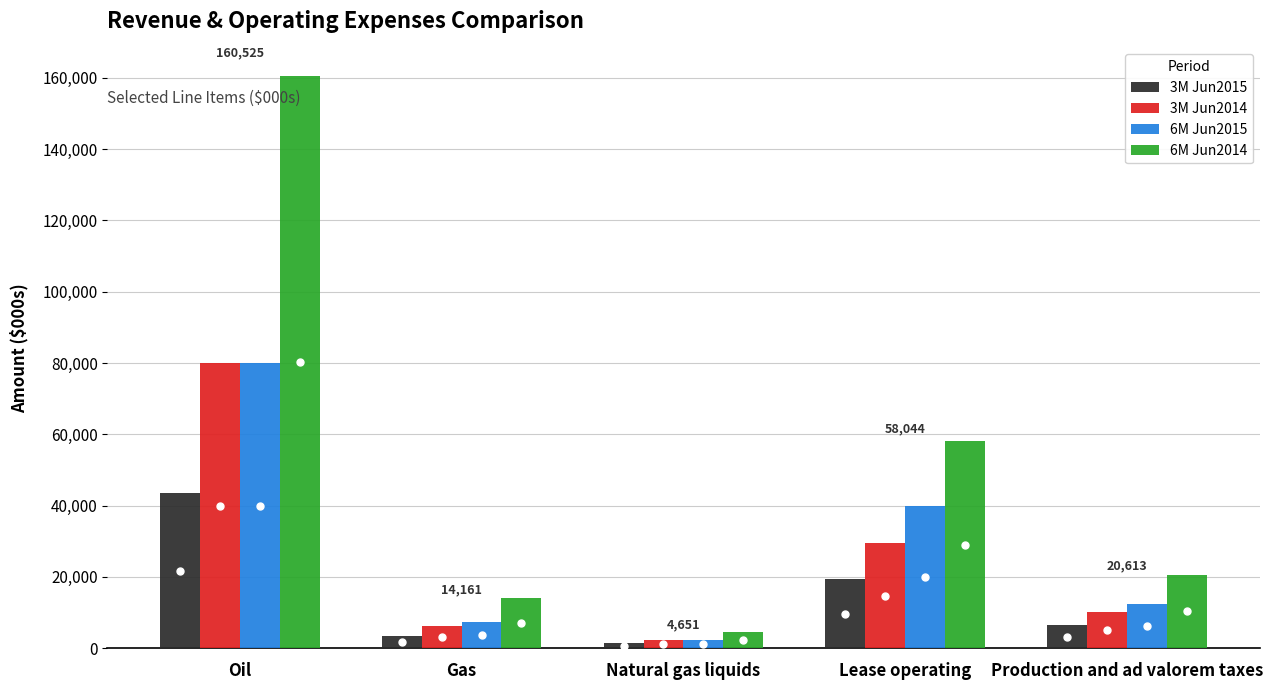

List the labels in order of 6M Jun2015 value, largest first.

Oil, Lease operating, Production and ad valorem taxes, Gas, Natural gas liquids